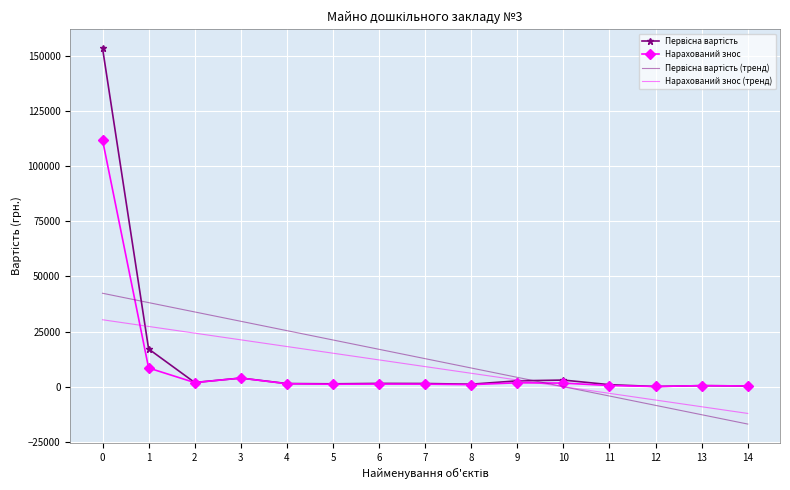

What is the total value across all series at 0?

338077.6